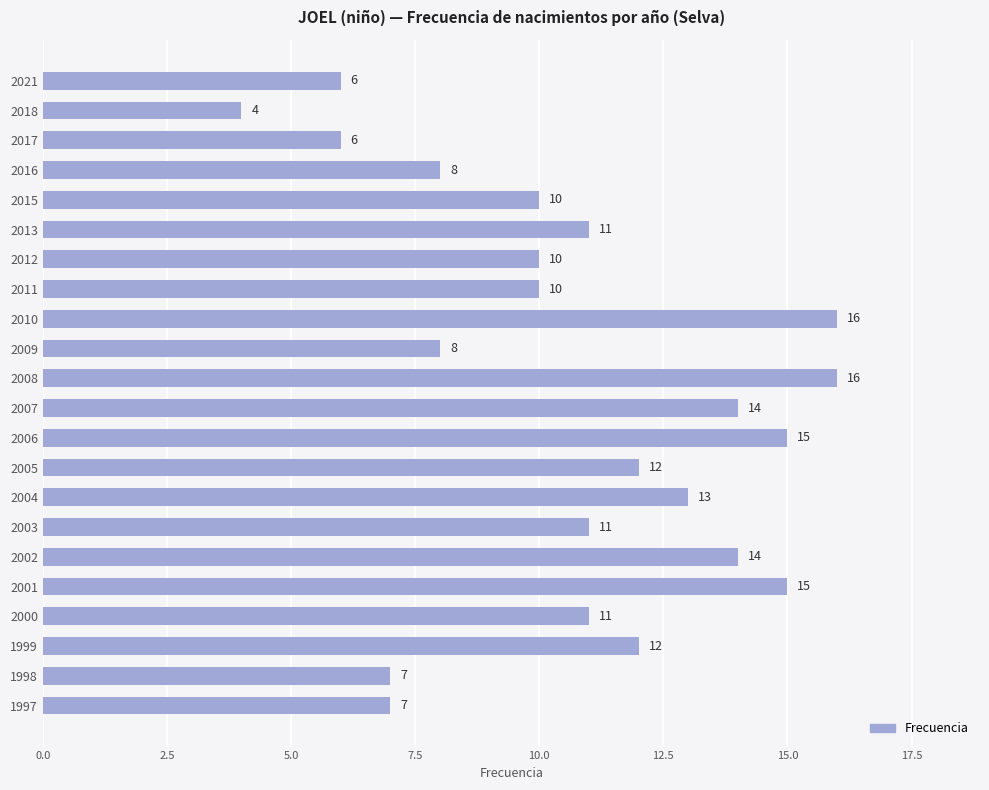

At which category does the chart reach its minimum across all series?

2018